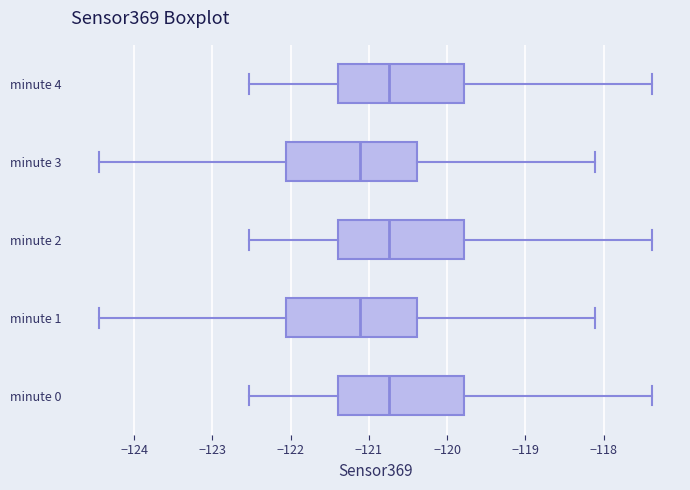

Reading bottom to top, transcribe this box plot: for each box, give where its median line is, the range the box spans, and where its two whiskers end, as read against the x-axis. The values are not printed on the chart, so give them approximately, as read against the axis.

minute 0: median -120.7, box -121.4 to -119.8, whiskers -122.5 to -117.4
minute 1: median -121.1, box -122.1 to -120.4, whiskers -124.5 to -118.1
minute 2: median -120.7, box -121.4 to -119.8, whiskers -122.5 to -117.4
minute 3: median -121.1, box -122.1 to -120.4, whiskers -124.5 to -118.1
minute 4: median -120.7, box -121.4 to -119.8, whiskers -122.5 to -117.4